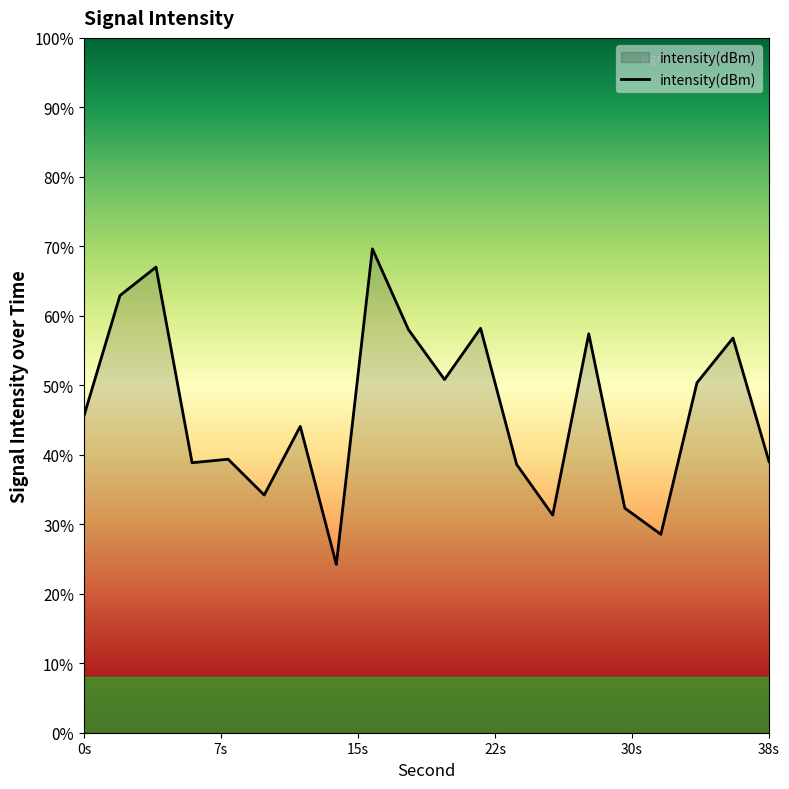

How many lines are shown in the chart?

1